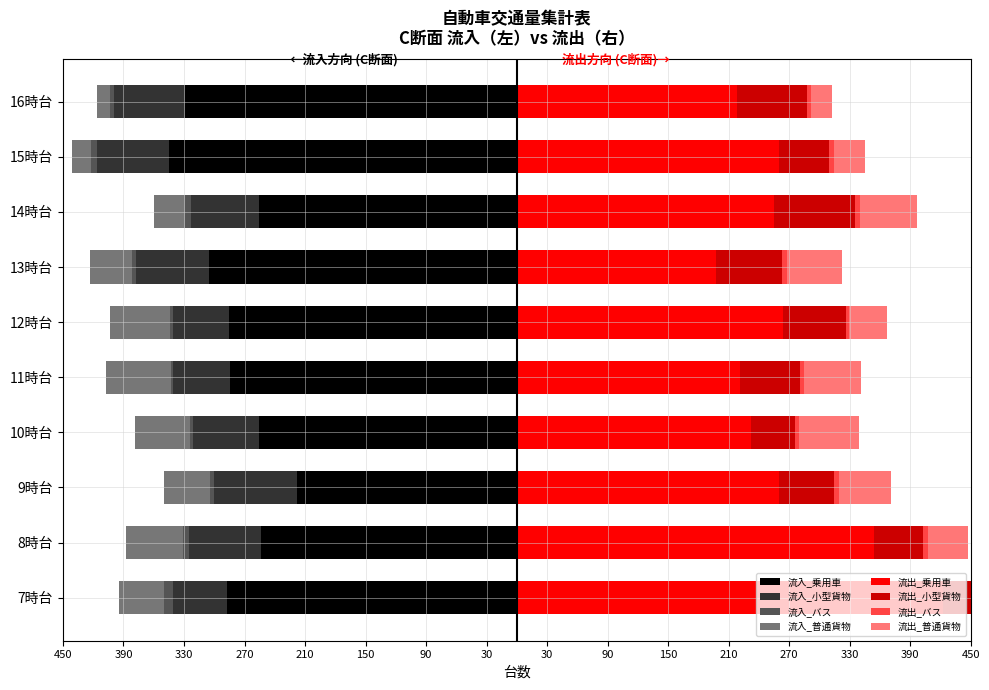

Between 8時台 and 15時台, which series saw the biggest shift?

流出_乗用車